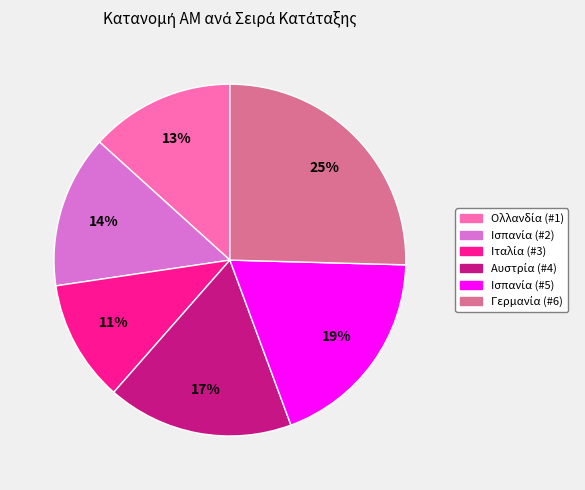

Is there any slice that represents more than half of the pie?

No